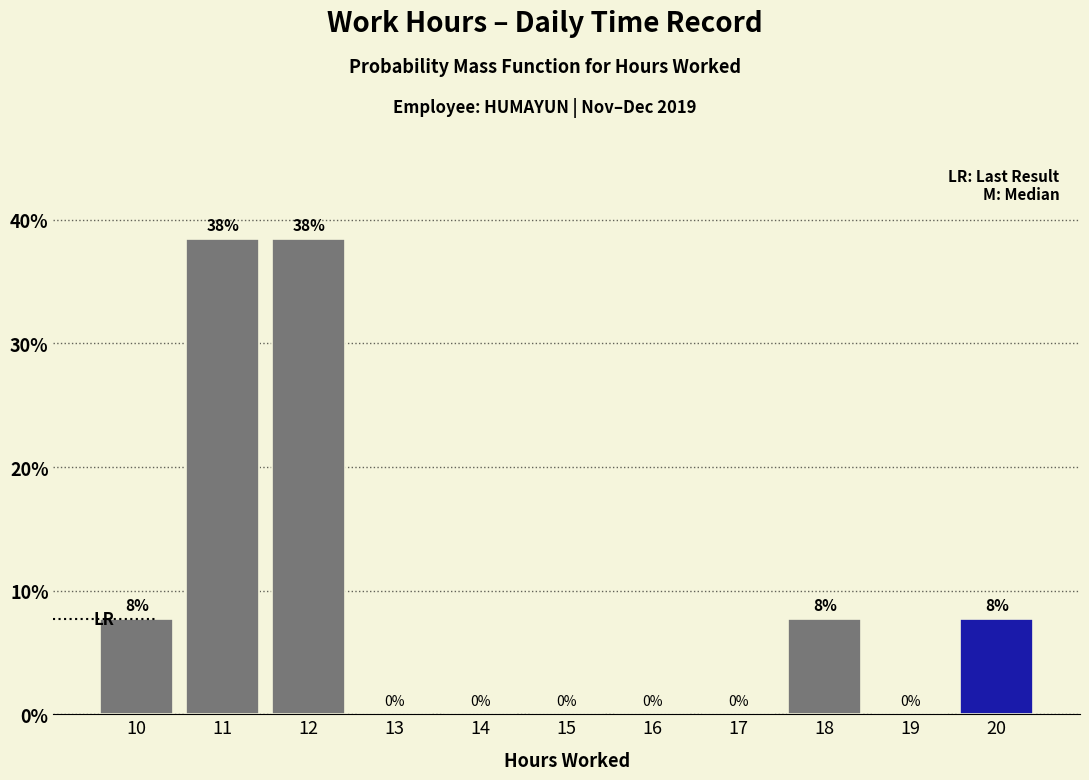

The value at 12 is 13.7. True or false?

False